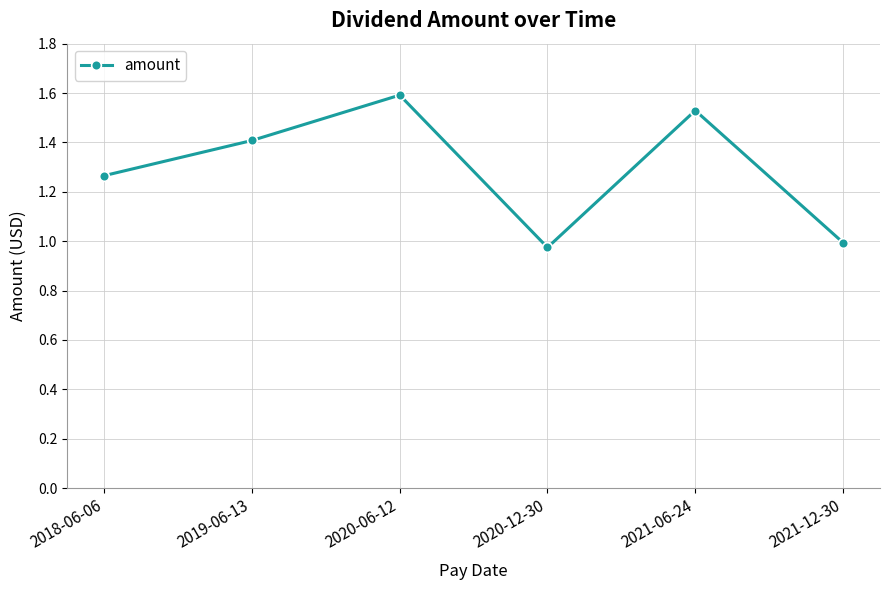

What is the sum of the values at 2020-12-30 and 2018-06-06?

2.2